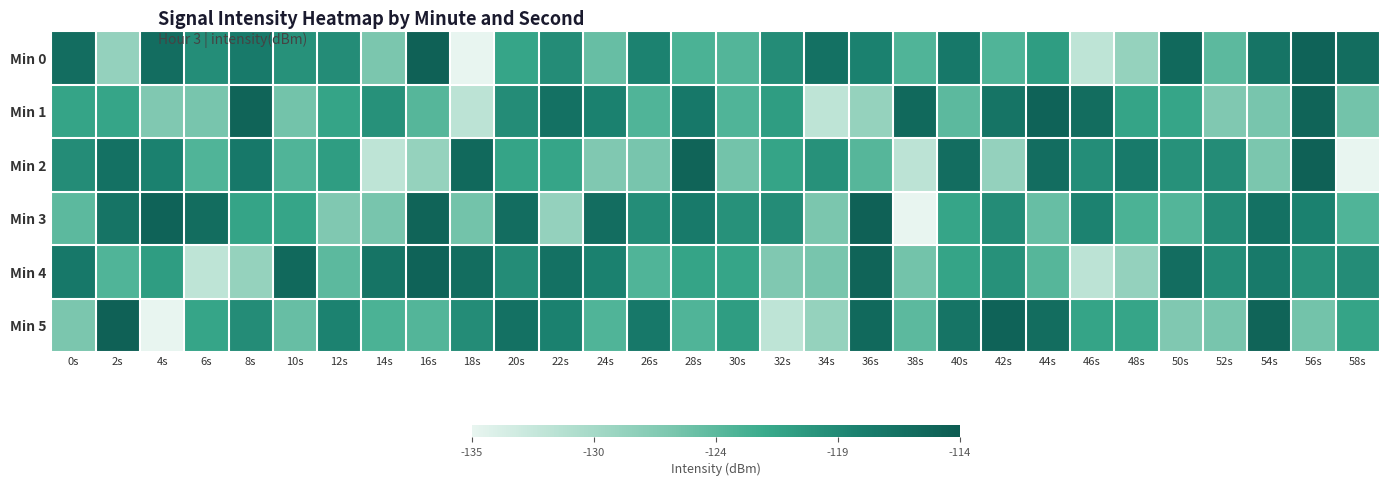

Rank the series by their maximum value, from lowest to highest.

Min 1, Min 4, Min 0, Min 2, Min 3, Min 5